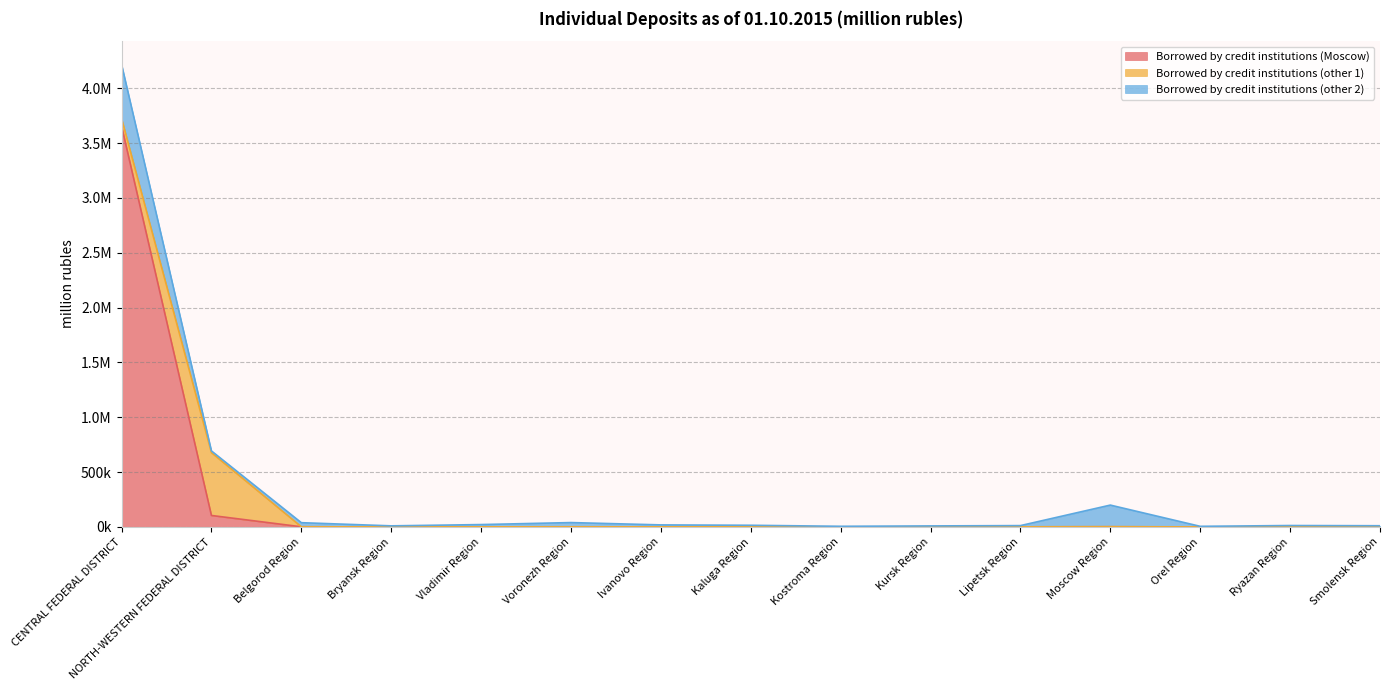

What is the difference between the second highest and second lowest values in the Borrowed by credit institutions (Moscow) series?

104318